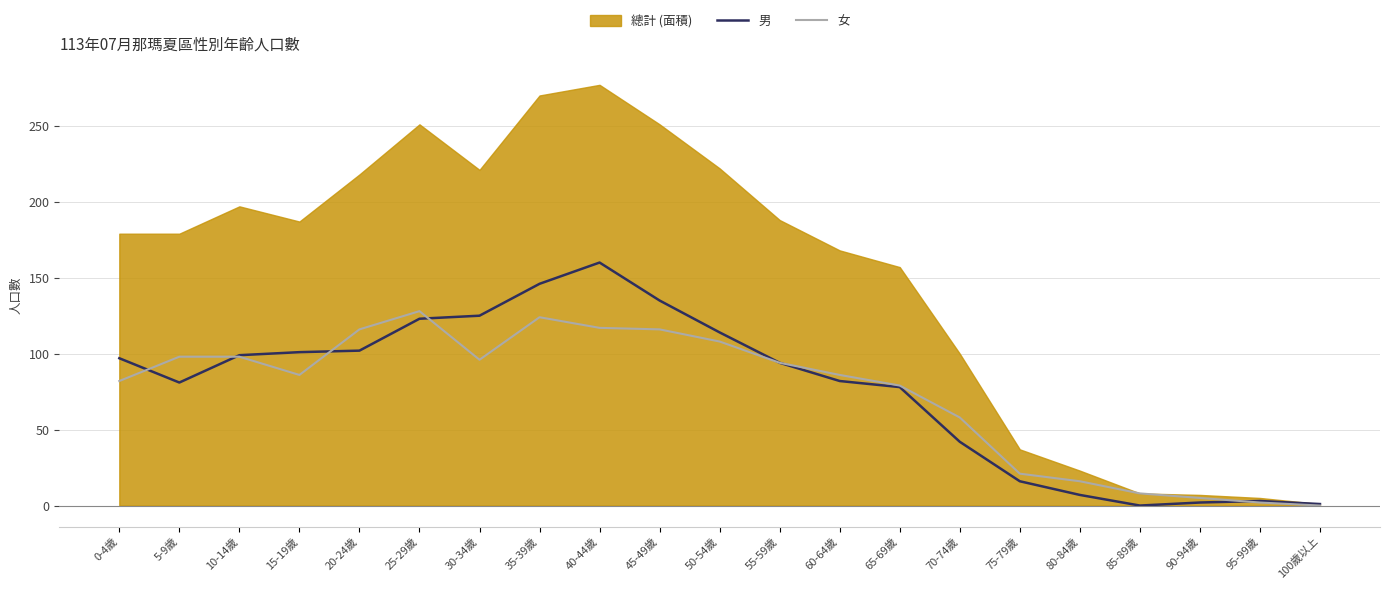

Does the chart display data point markers on the line(s)?

No